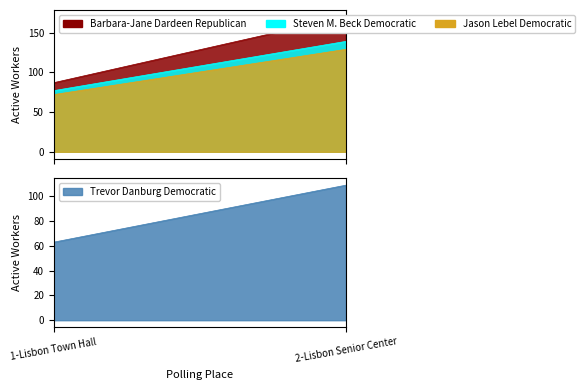

Reading right to left, transcribe all the data shown in this chart.

Barbara-Jane Dardeen Republican: 2-Lisbon Senior Center=170	1-Lisbon Town Hall=87
Steven M. Beck Democratic: 2-Lisbon Senior Center=139	1-Lisbon Town Hall=77
Jason Lebel Democratic: 2-Lisbon Senior Center=129	1-Lisbon Town Hall=72
Trevor Danburg Democratic: 2-Lisbon Senior Center=109	1-Lisbon Town Hall=63